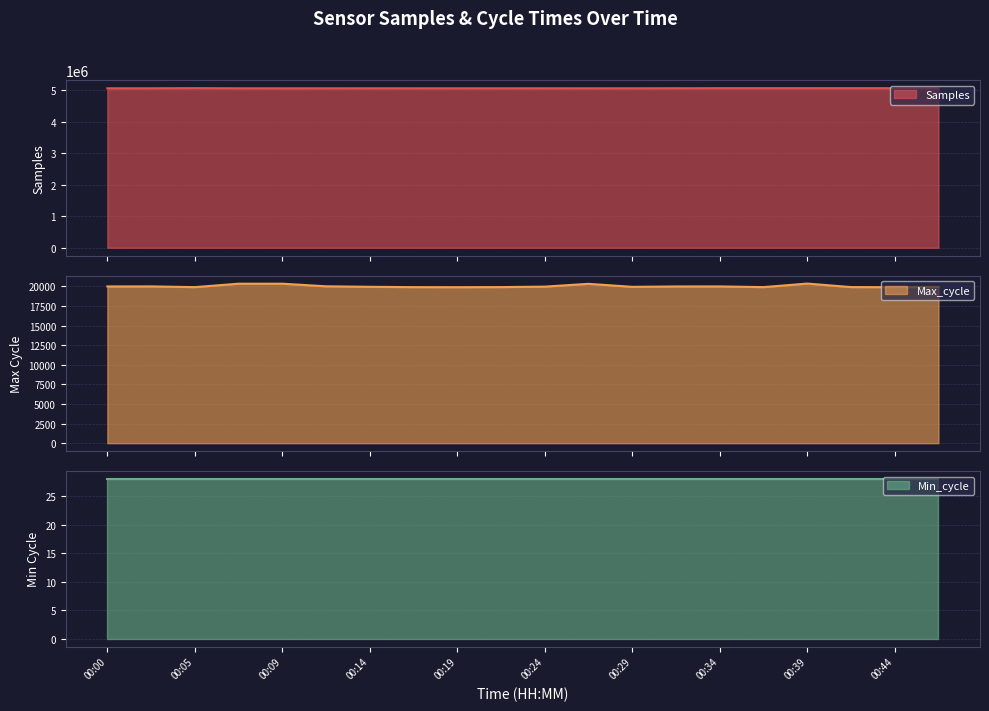

Which has a higher value, 00:46 or 00:00?

00:46